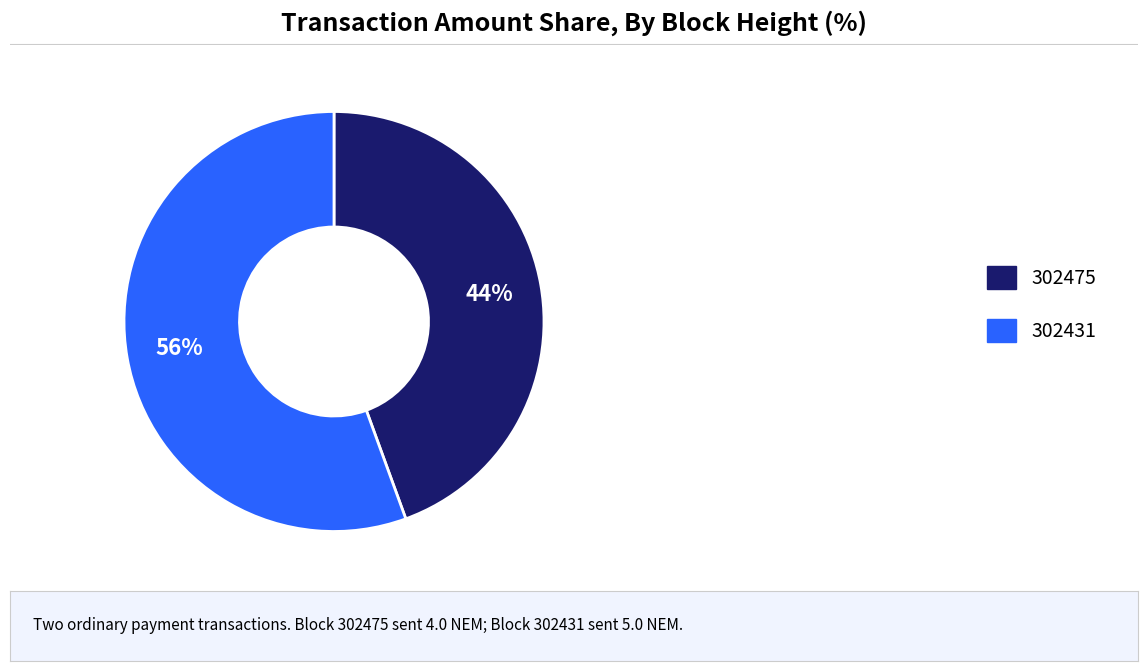

Combined, do 302475 and 302431 account for over 50%?

Yes